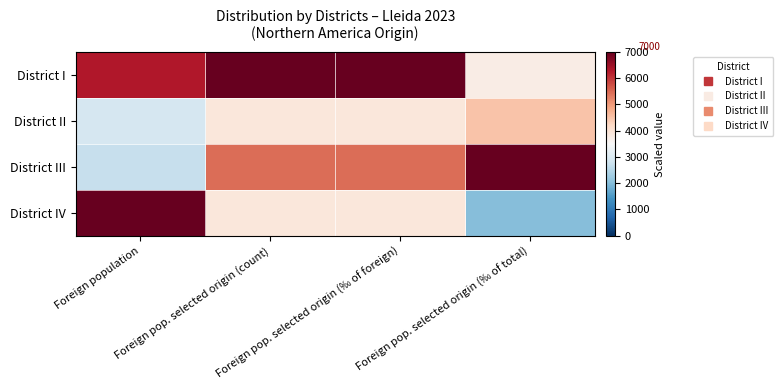

Which series has the largest total across all categories?

District I